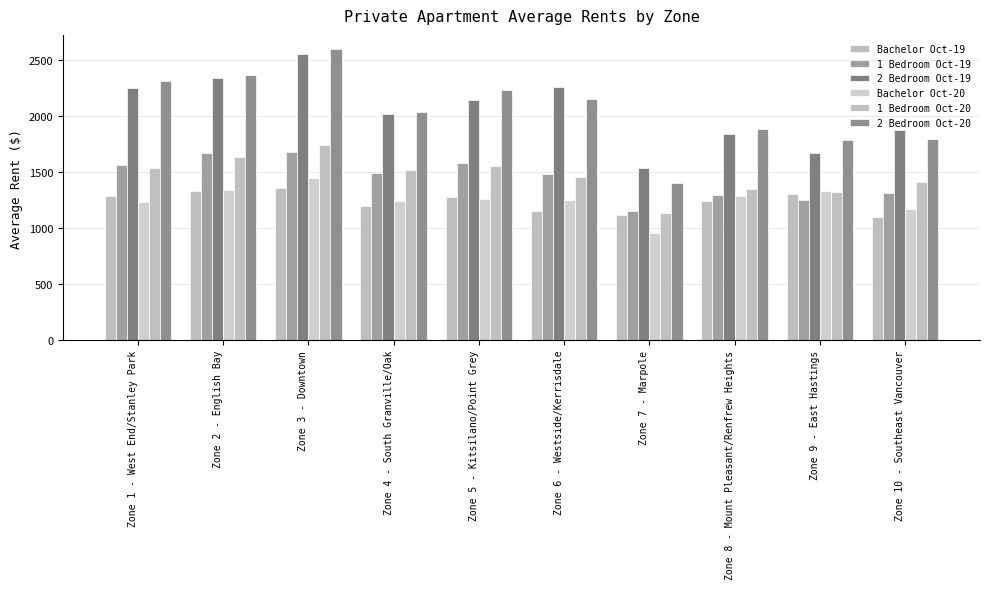

Count the number of data series in this chart.

6